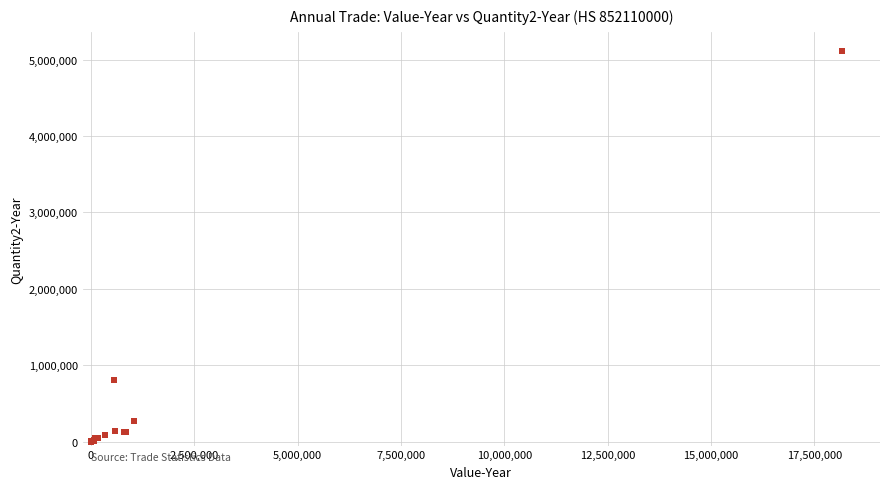

What Y value in the scatter plot is closest to 2553421?

802807